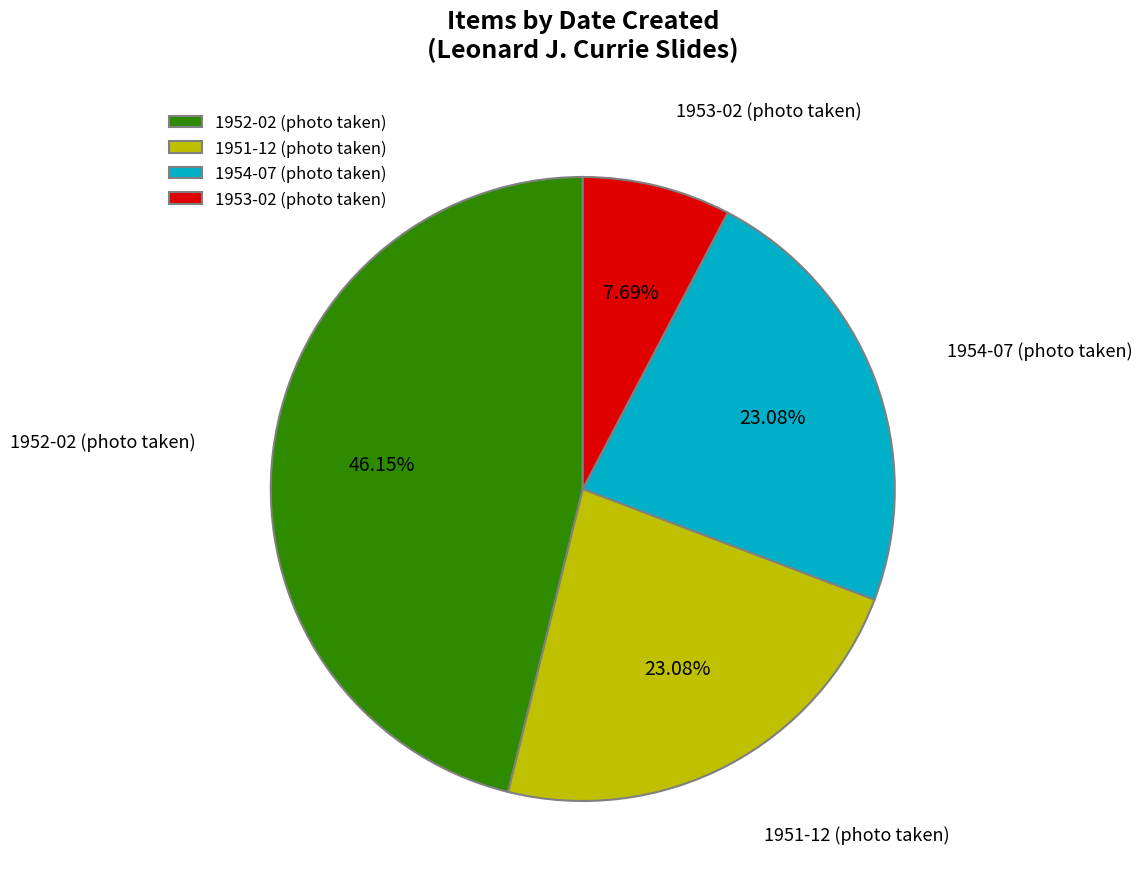

Between 1952-02 (photo taken) and 1951-12 (photo taken), which is larger?

1952-02 (photo taken)